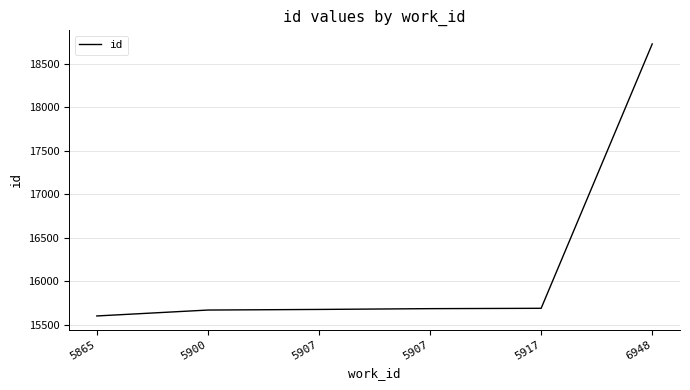

Reading right to left, what are all the values shown in this chart?

18726	15687	15683	15674	15667	15599